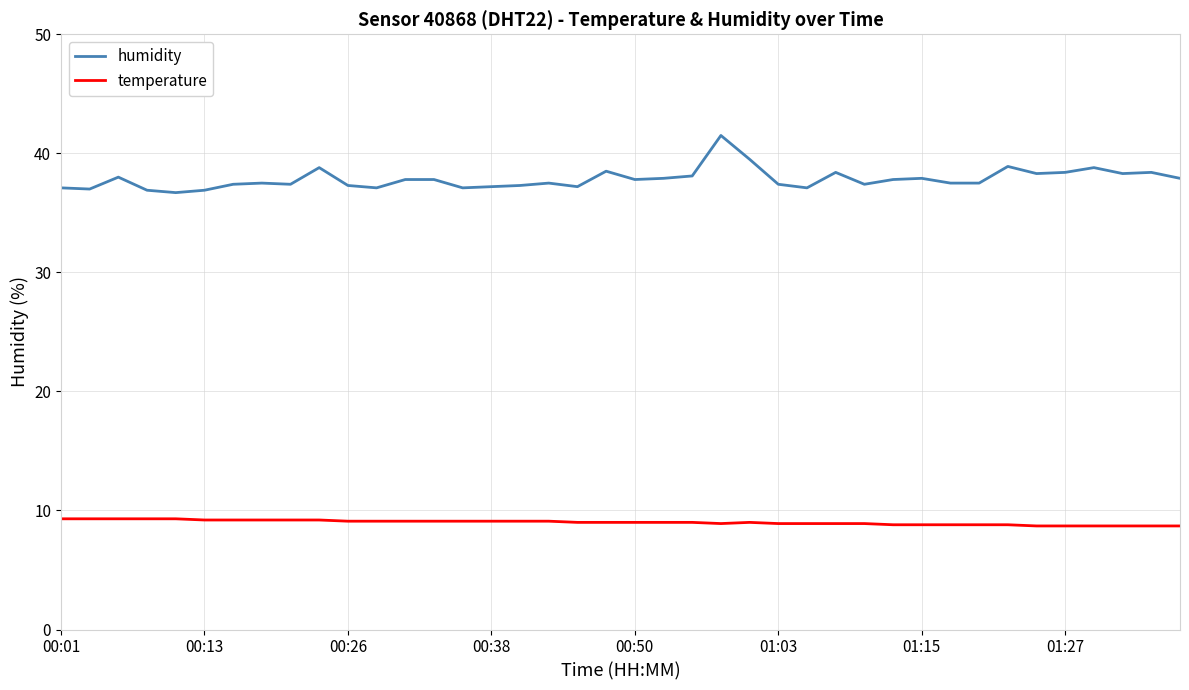

True or false: temperature and humidity cross at least once.

False